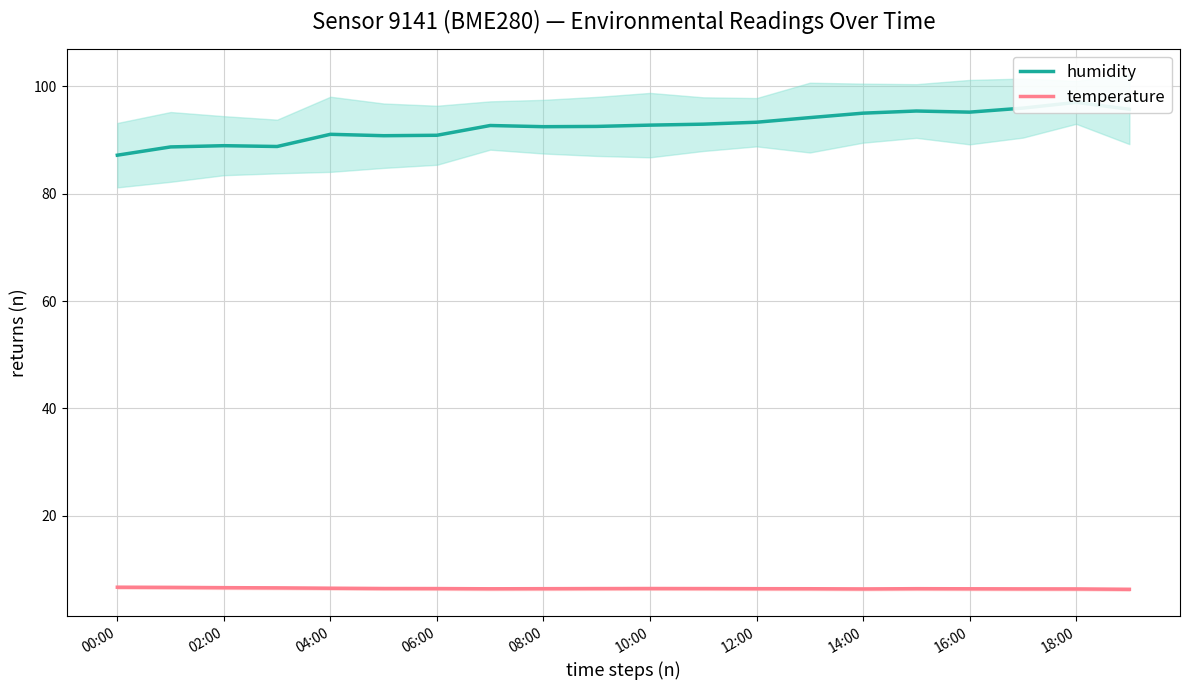

What is the highest value of the temperature series?

6.7